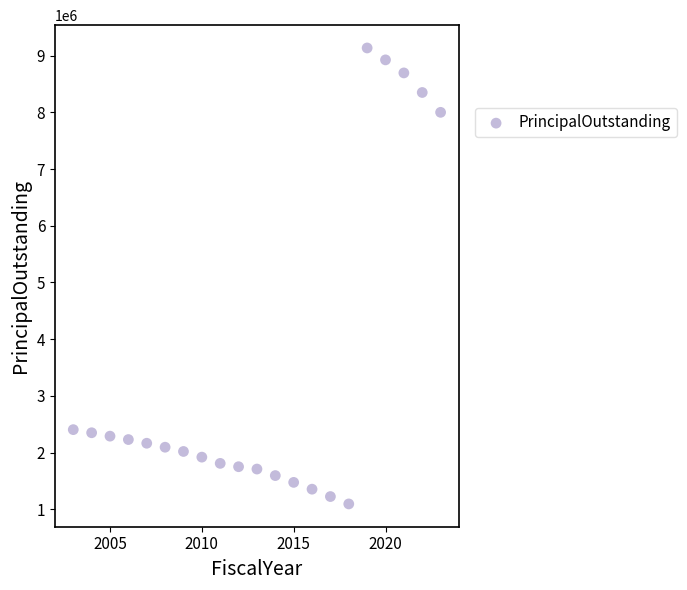

What is the range of Y values (max minus min)?

8040000.0